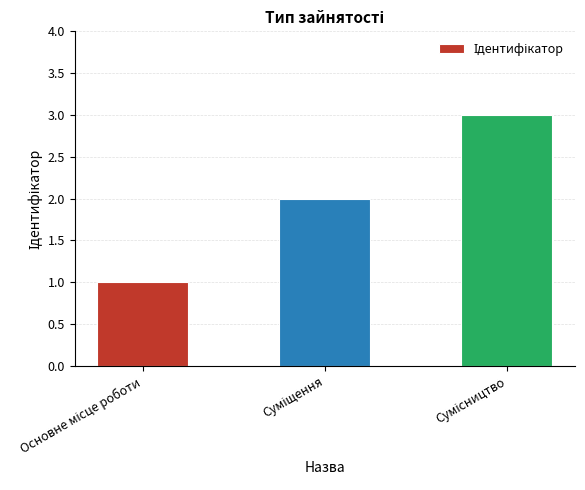

What is the sum of all values?

6